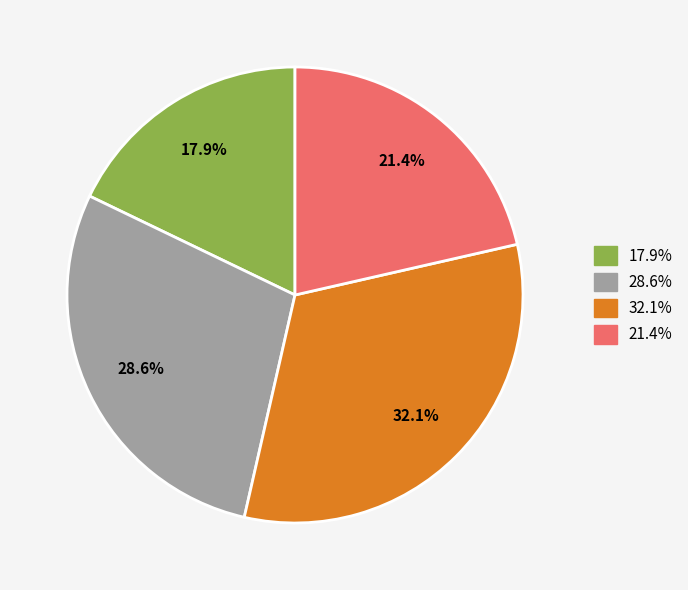

Is there any slice that represents more than half of the pie?

No